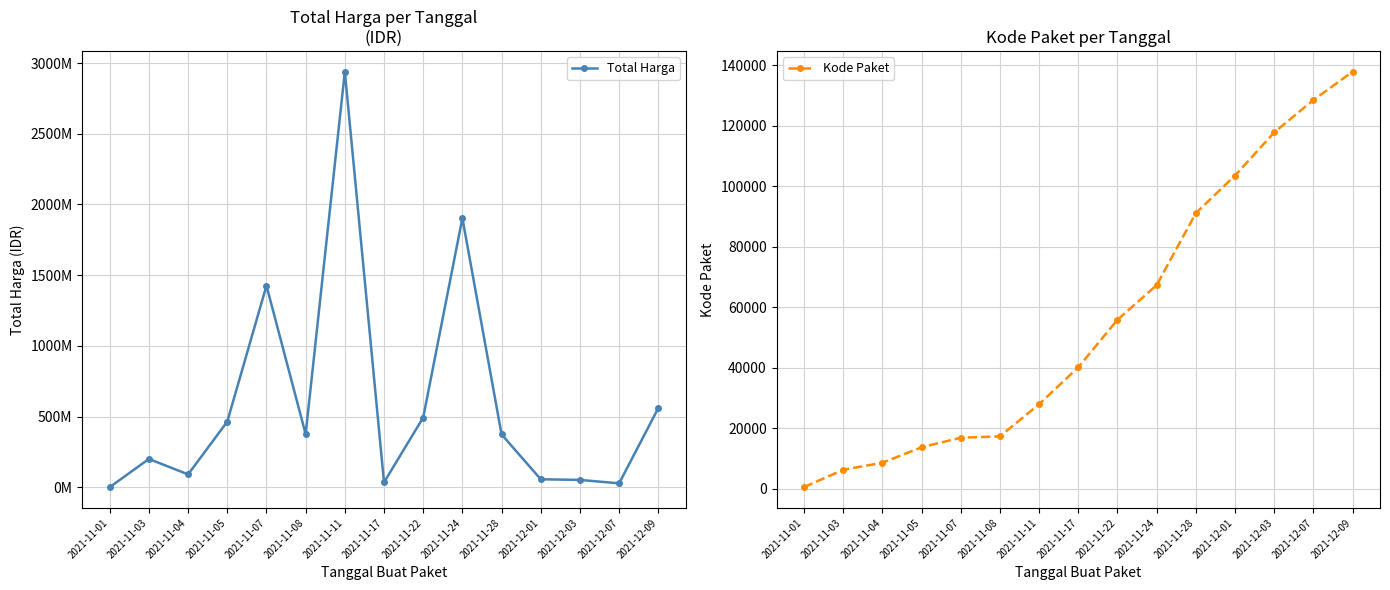

Is it true that Kode Paket equals 67279 at 2021-11-24?

True